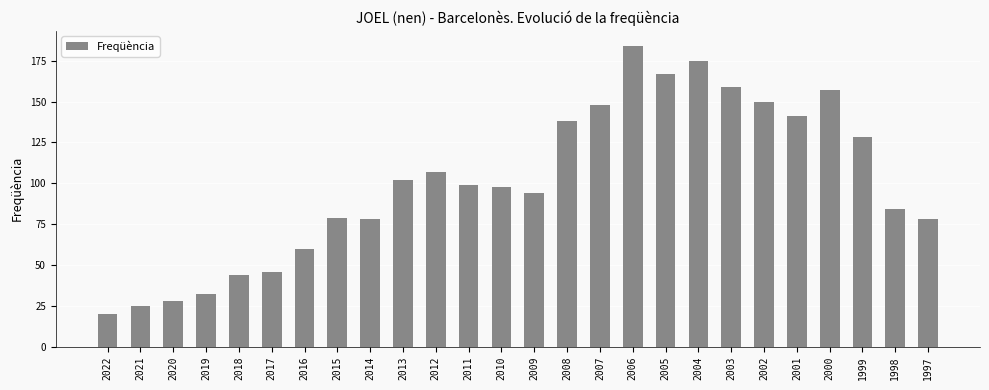

What is the difference between the second highest and second lowest values?

150